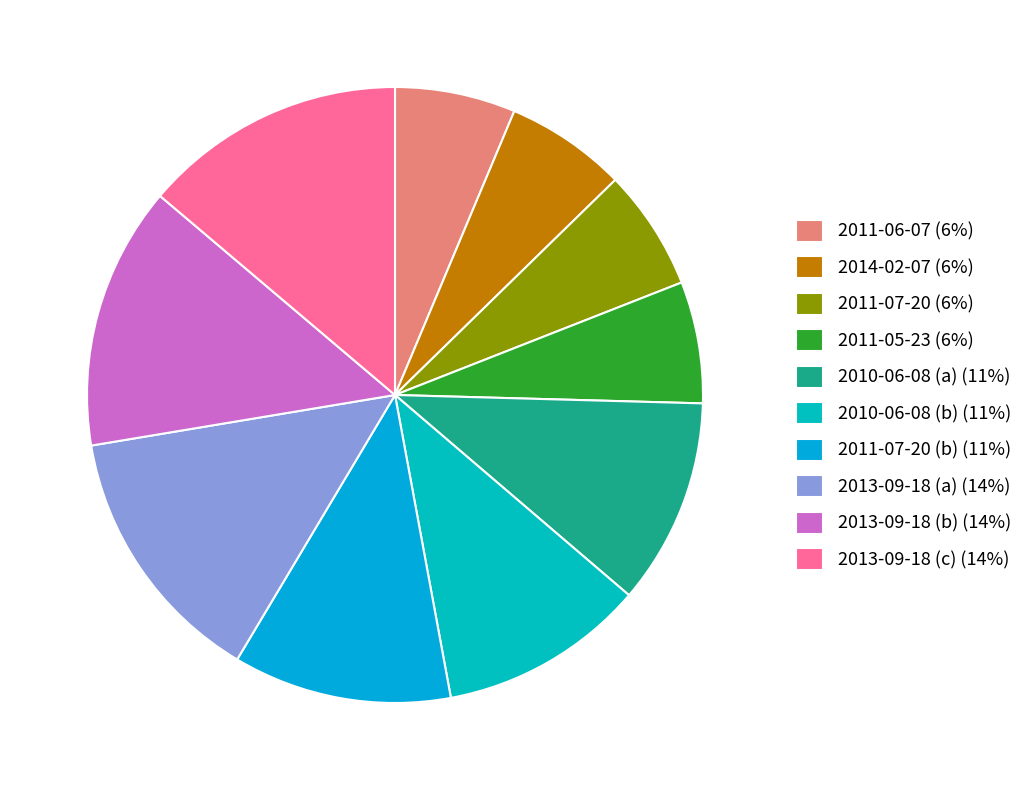

How many slices are in this pie chart?

10